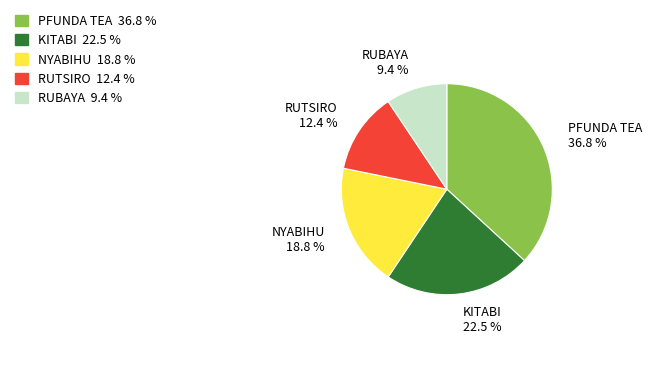

Approximately how many times larger is the value at RUBAYA 9.4 % compared to NYABIHU 18.8 %?

0.5